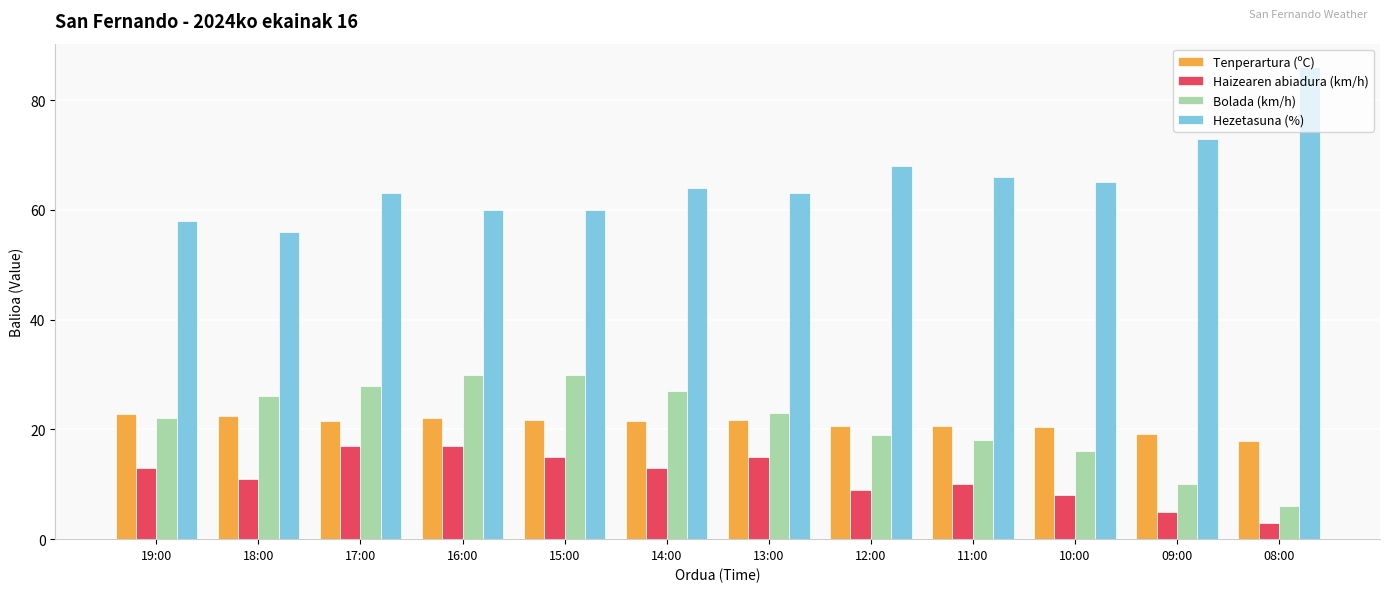

What is the average value of the Tenperartura (ºC) series?

21.1